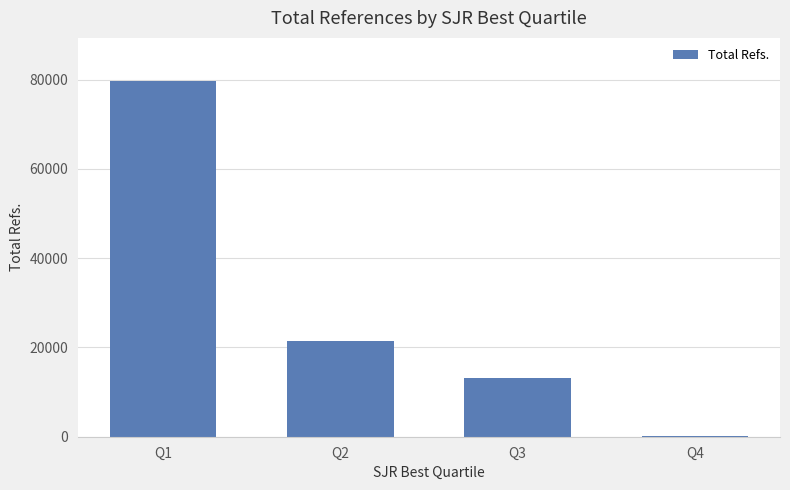

Approximately how many times larger is the value at Q3 compared to Q4?

164.7